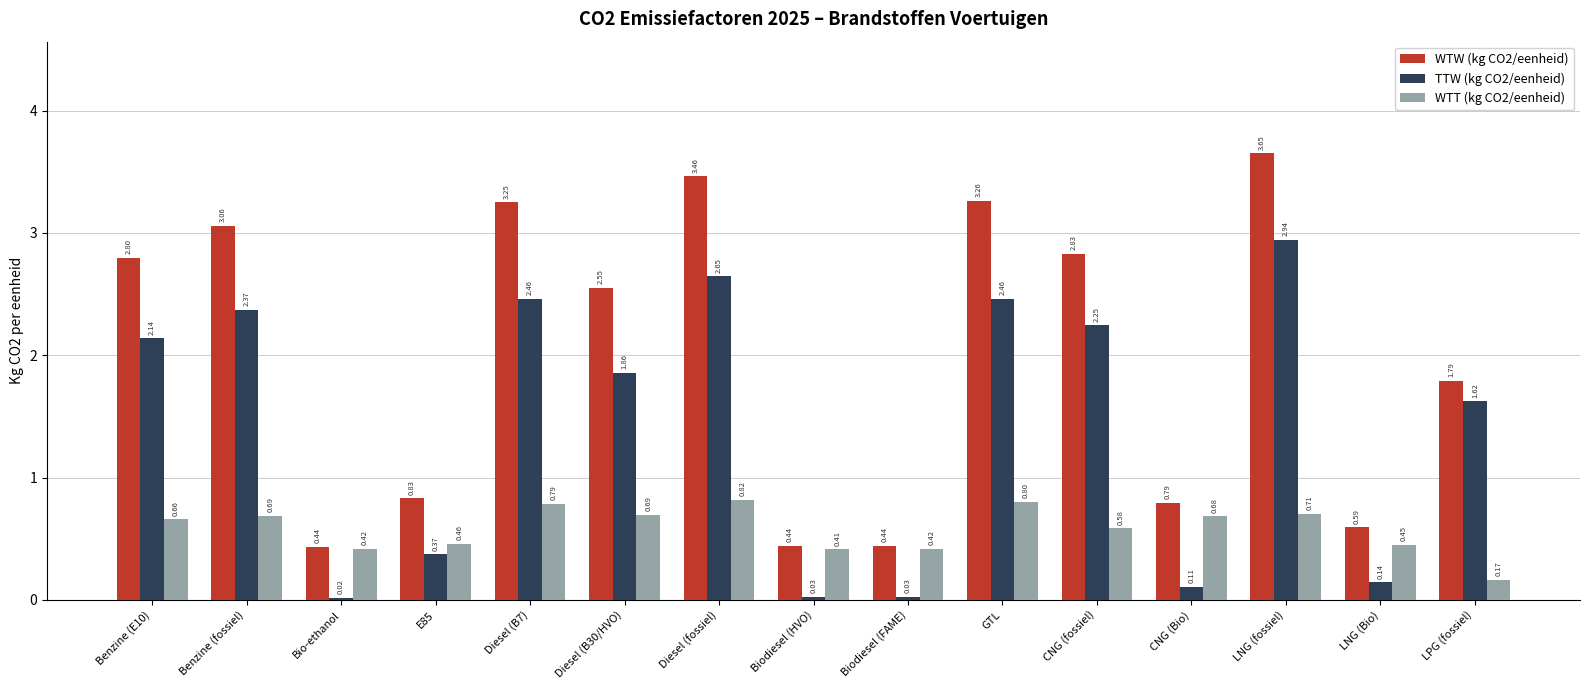

List the series in order of their overall mean, lowest first.

WTT (kg CO2/eenheid), TTW (kg CO2/eenheid), WTW (kg CO2/eenheid)